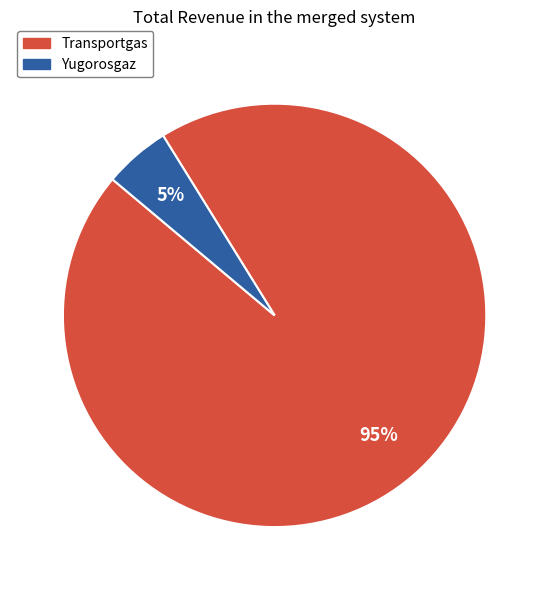

Does Transportgas account for over 50% of the chart?

Yes